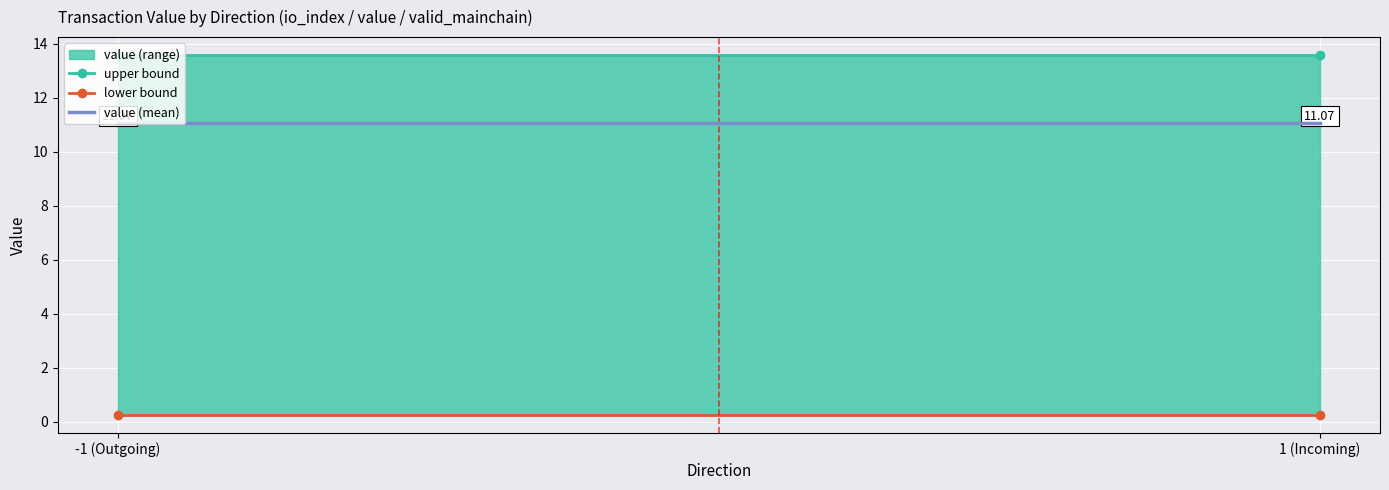

Which series has the largest total across all categories?

upper bound